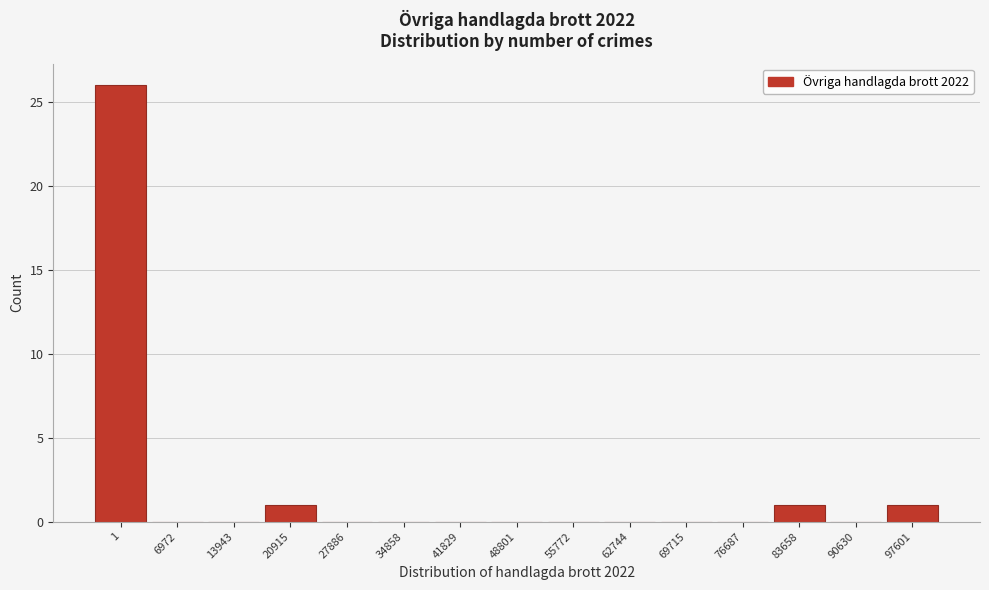

Reading left to right, transcribe all the data shown in this chart.

1=26	6972=0	13943=0	20915=1	27886=0	34858=0	41829=0	48801=0	55772=0	62744=0	69715=0	76687=0	83658=1	90630=0	97601=1